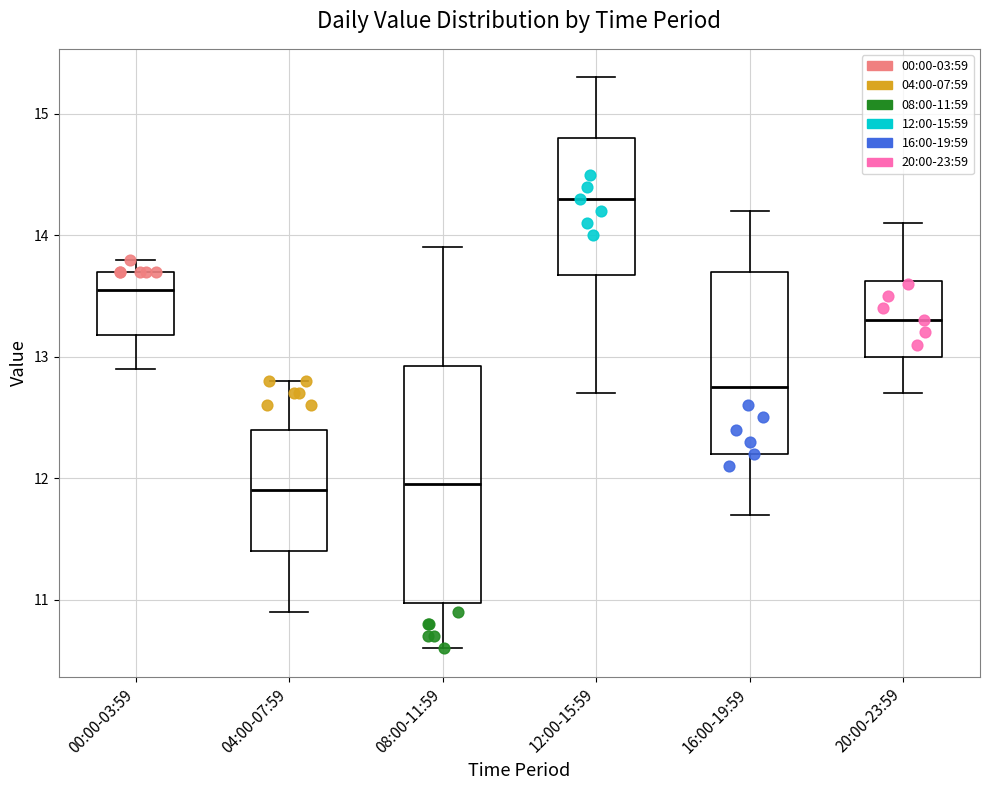

Reading left to right, transcribe this box plot: for each box, give where its median line is, the range the box spans, and where its two whiskers end, as read against the y-axis. The values are not printed on the chart, so give them approximately, as read against the axis.

00:00-03:59: median 13.6, box 13.2 to 13.7, whiskers 12.9 to 13.8
04:00-07:59: median 11.9, box 11.4 to 12.4, whiskers 10.9 to 12.8
08:00-11:59: median 12.0, box 11.0 to 12.9, whiskers 10.6 to 13.9
12:00-15:59: median 14.3, box 13.7 to 14.8, whiskers 12.7 to 15.3
16:00-19:59: median 12.8, box 12.2 to 13.7, whiskers 11.7 to 14.2
20:00-23:59: median 13.3, box 13.0 to 13.6, whiskers 12.7 to 14.1